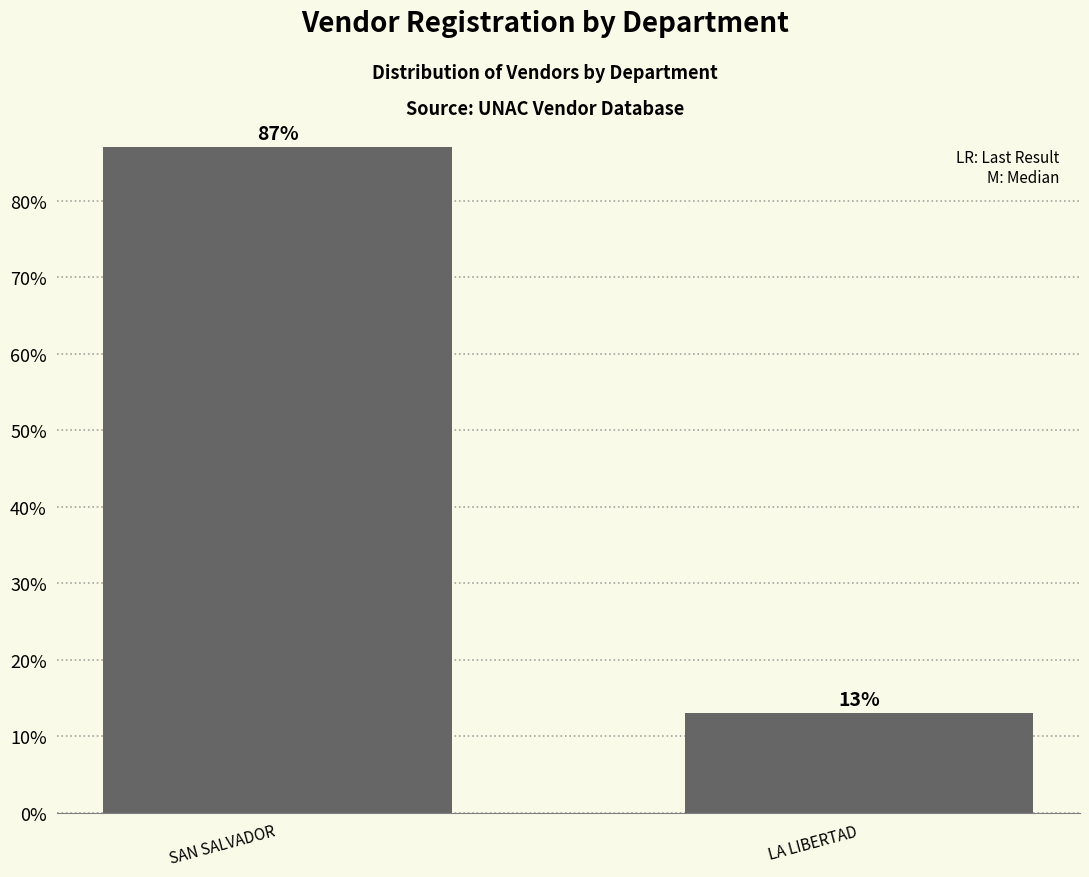

Which has a higher value, LA LIBERTAD or SAN SALVADOR?

SAN SALVADOR